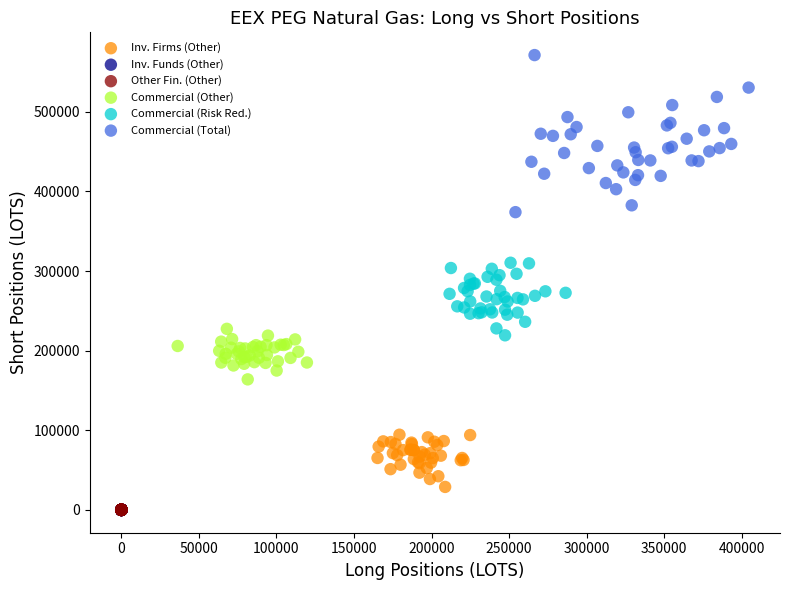

Which series reaches the maximum Y coordinate?

Commercial (Total)